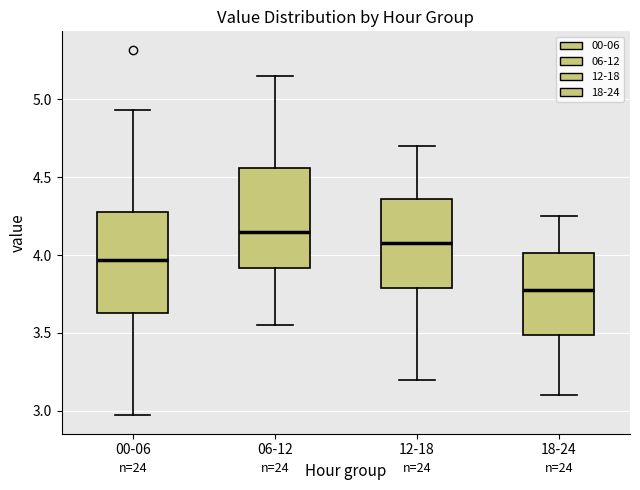

Reading left to right, read every box against the y-axis: the position of its median line, the range the box covers, and the ends of its whiskers. The values are not printed on the chart, so give them approximately, as read against the axis.

00-06: median 3.95, box 3.65 to 4.30, whiskers 2.95 to 4.95
06-12: median 4.15, box 3.90 to 4.55, whiskers 3.55 to 5.15
12-18: median 4.10, box 3.80 to 4.35, whiskers 3.20 to 4.70
18-24: median 3.80, box 3.50 to 4.00, whiskers 3.10 to 4.25